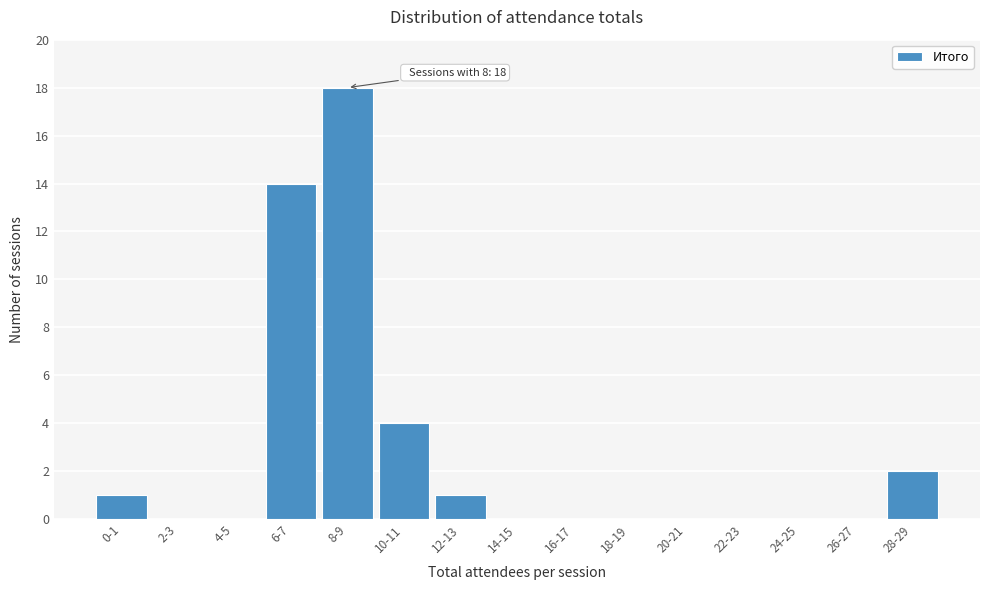

Reading left to right, list all the values displayed in this chart.

0-1=1	2-3=0	4-5=0	6-7=14	8-9=18	10-11=4	12-13=1	14-15=0	16-17=0	18-19=0	20-21=0	22-23=0	24-25=0	26-27=0	28-29=2